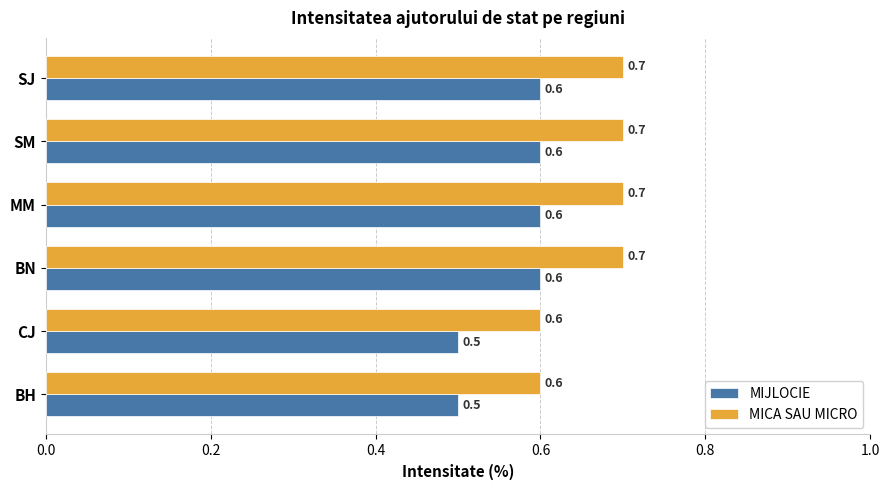

What is the sum of the MICA SAU MICRO values at BN and CJ?

1.3